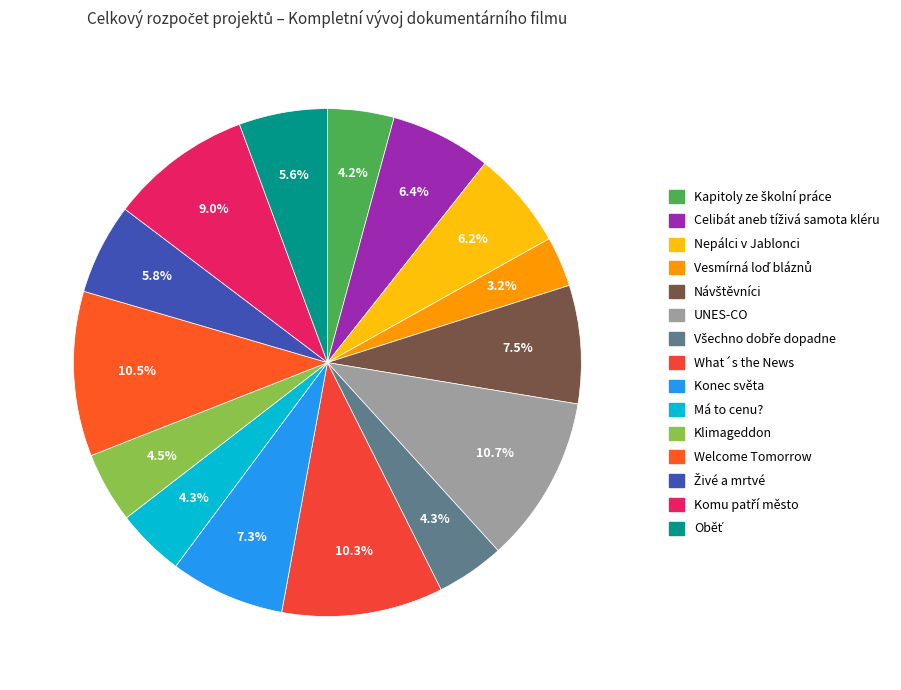

Does Návštěvníci represent more than half of the total?

No